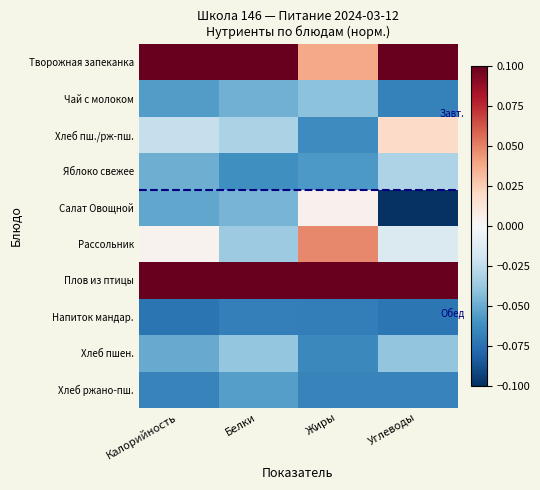

Which has a higher value, Калорийность or Жиры?

Калорийность